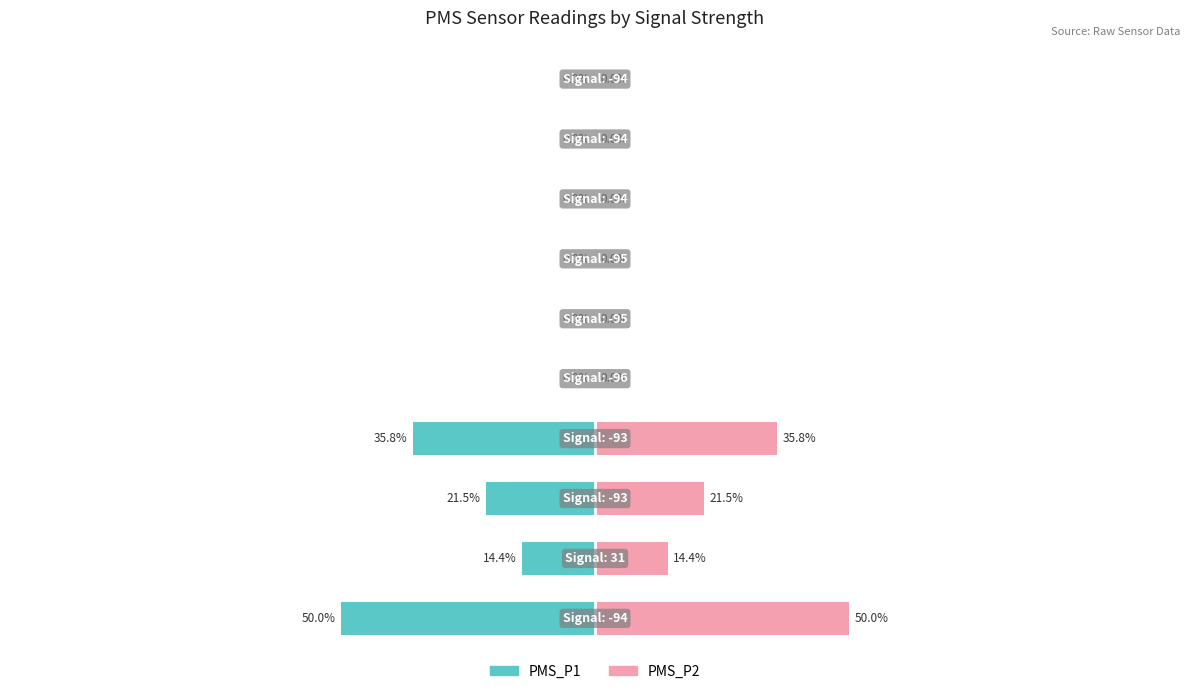

What is the average value of the PMS_P2 series?

12.2